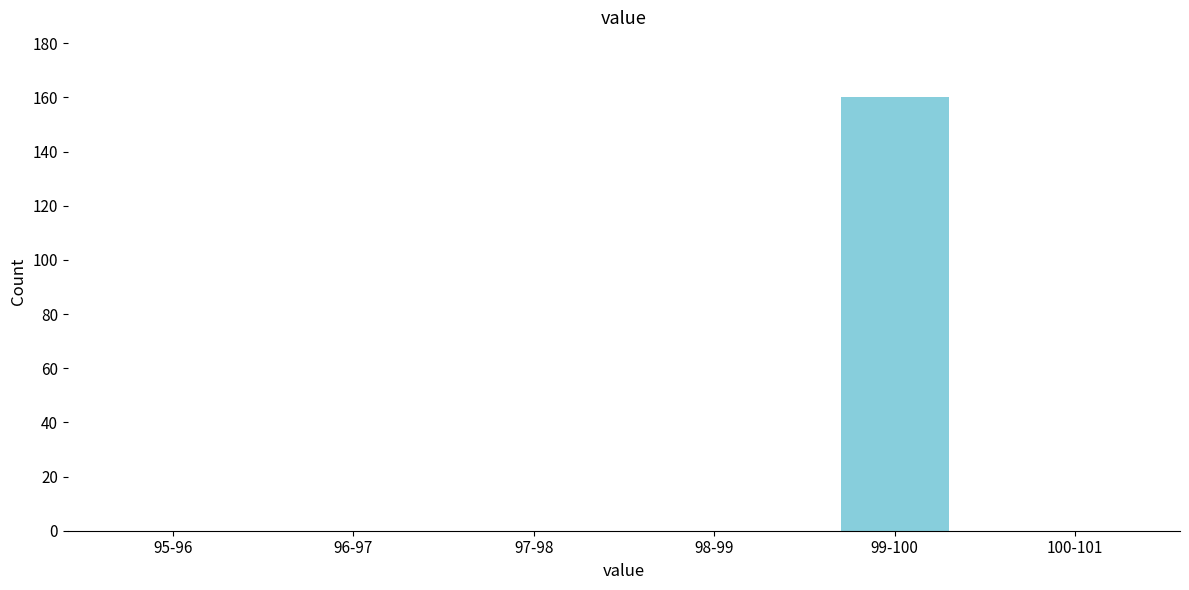

Reading left to right, extract all data points from this chart.

95-96=0	96-97=0	97-98=0	98-99=0	99-100=160	100-101=0